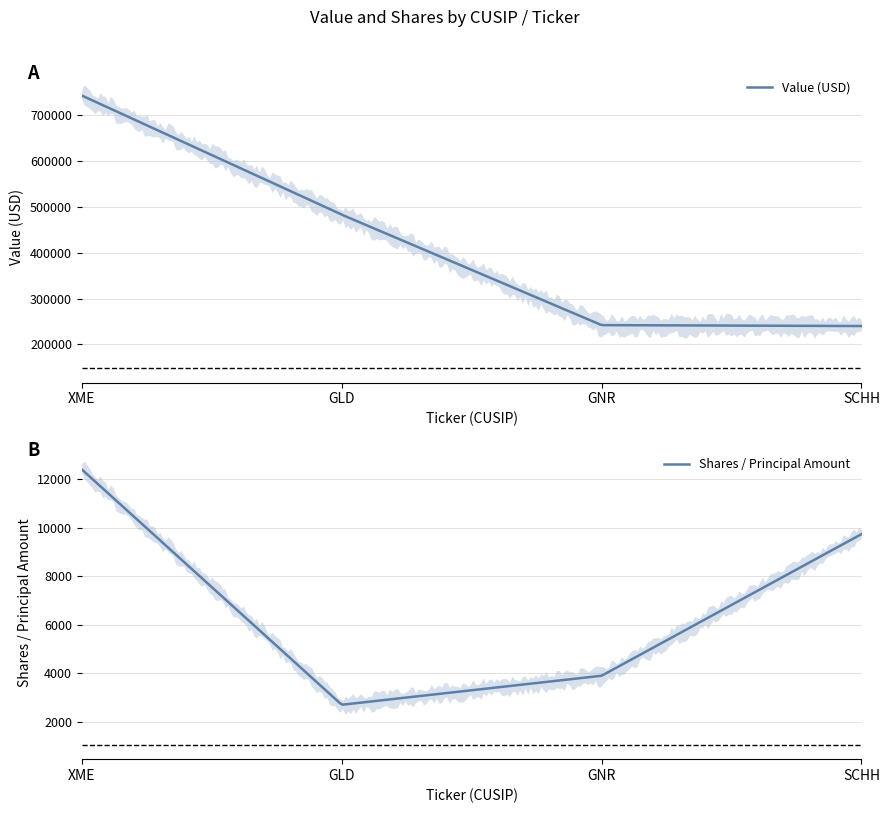

How many lines are shown in the chart?

2